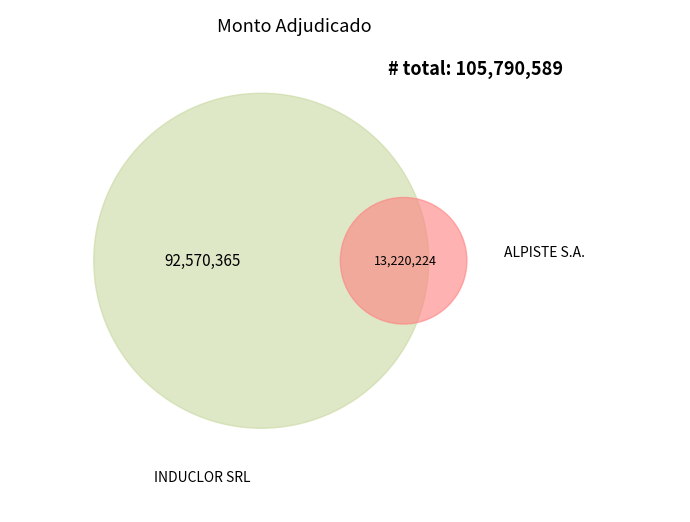

Combined, what portion of the pie is ALPISTE S.A. and INDUCLOR SRL?

100.0%